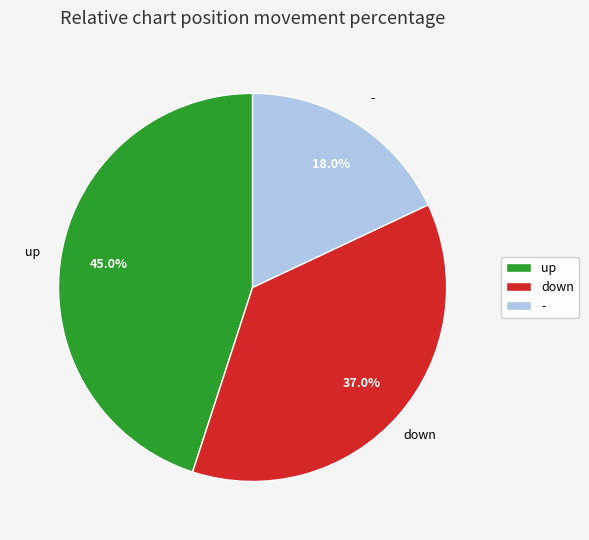

Is - the majority of the pie?

No